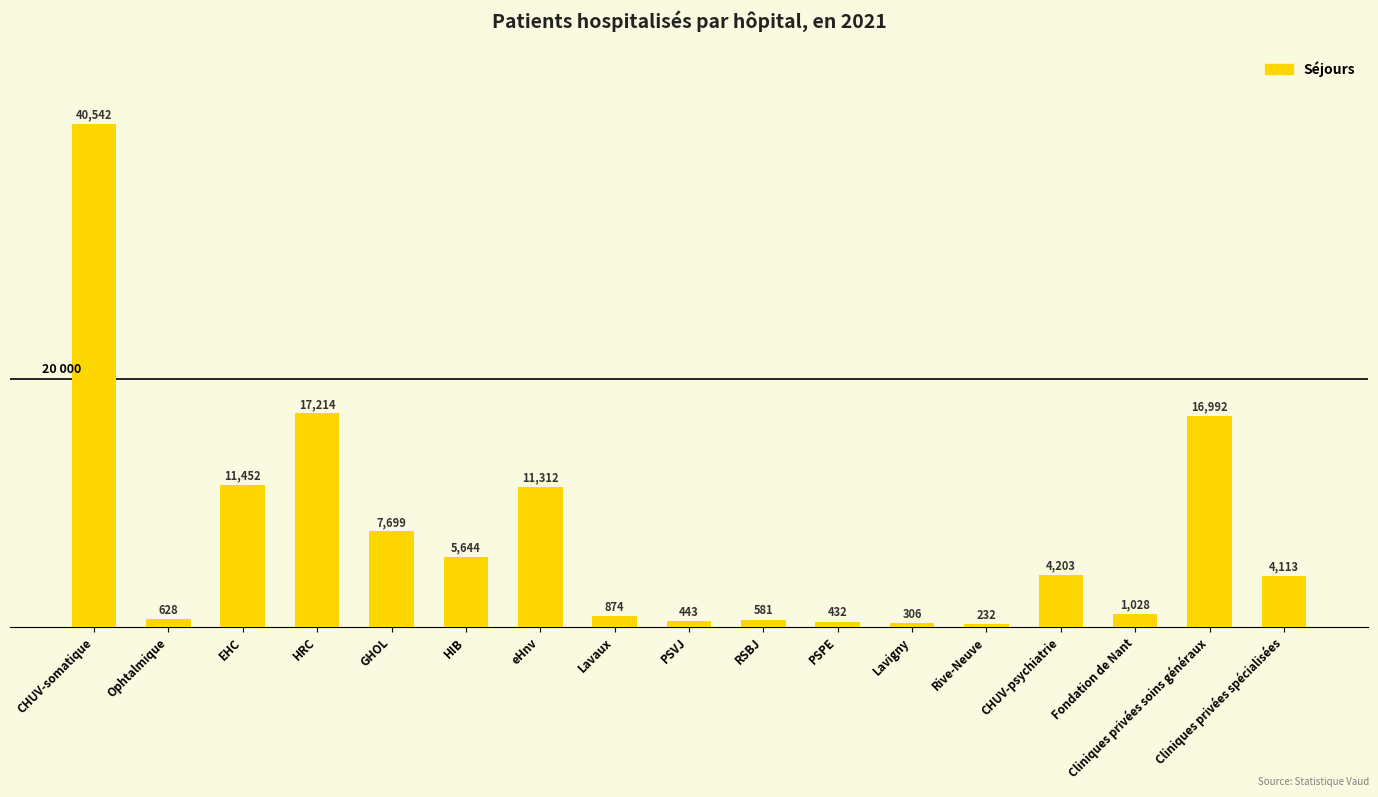

At which label does the data first exceed 4113?

CHUV-somatique